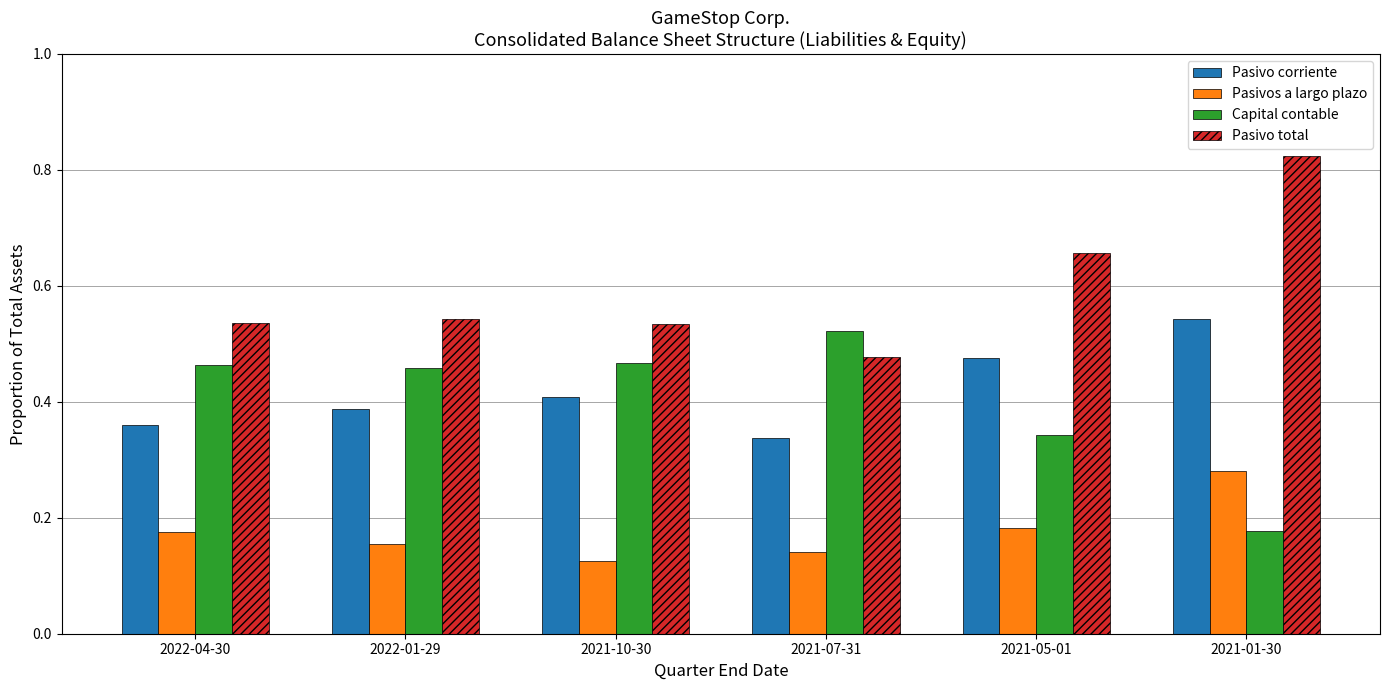

Which category has the lowest value in the Pasivo corriente series?

2021-07-31